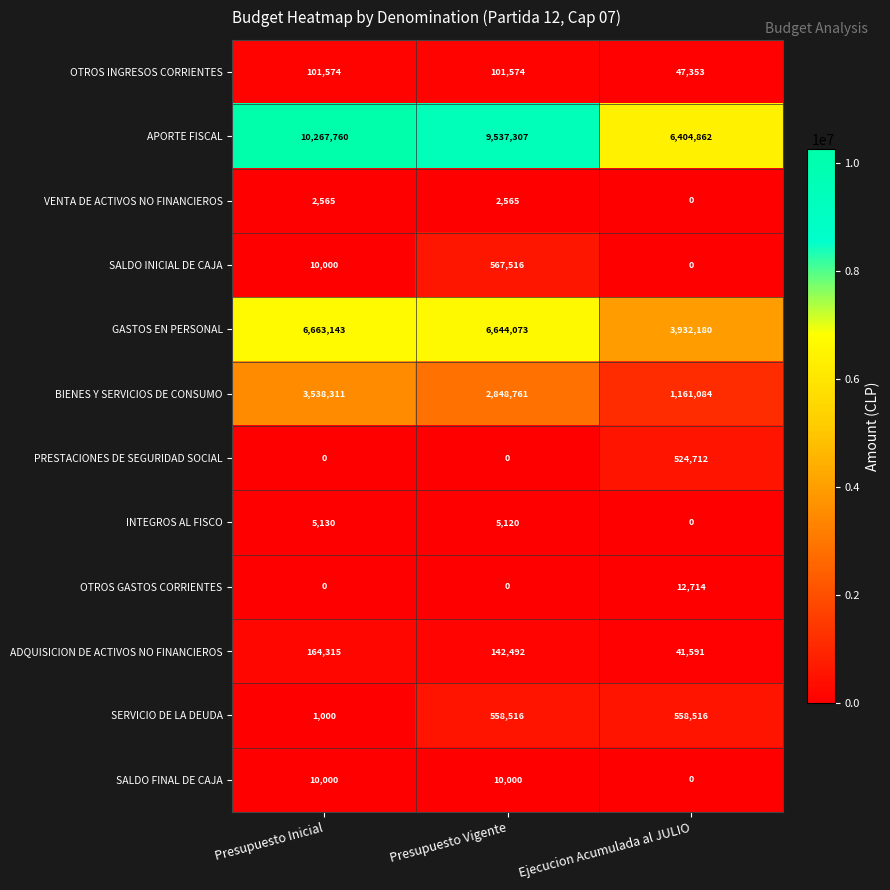

True or false: VENTA DE ACTIVOS NO FINANCIEROS has a value of 3954 at Presupuesto Inicial.

False